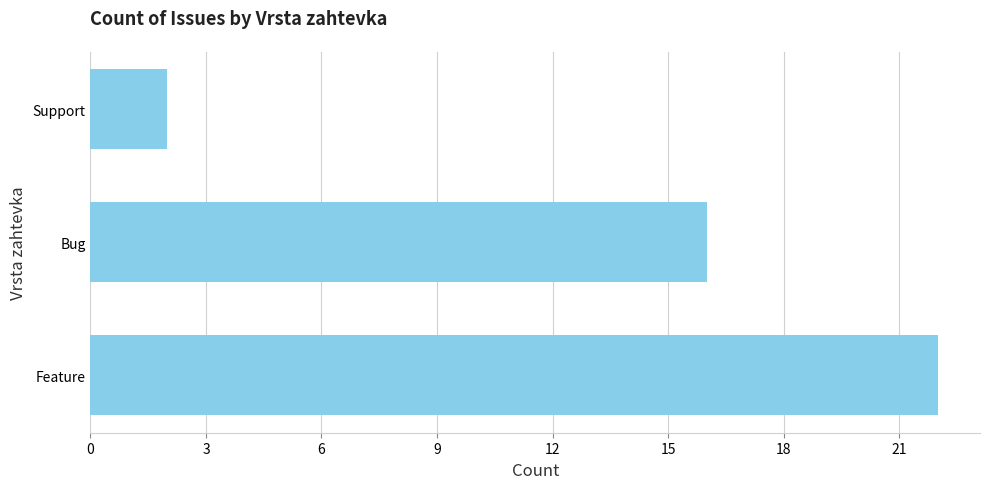

The chart shows a value of 2 at Support. True or false?

True